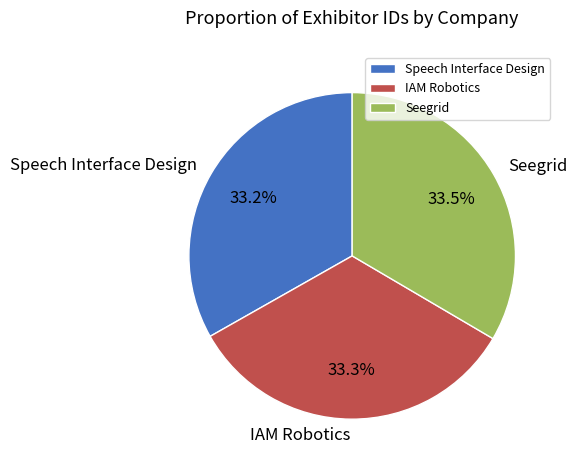

What percentage is the IAM Robotics slice, to the nearest percent?

33%